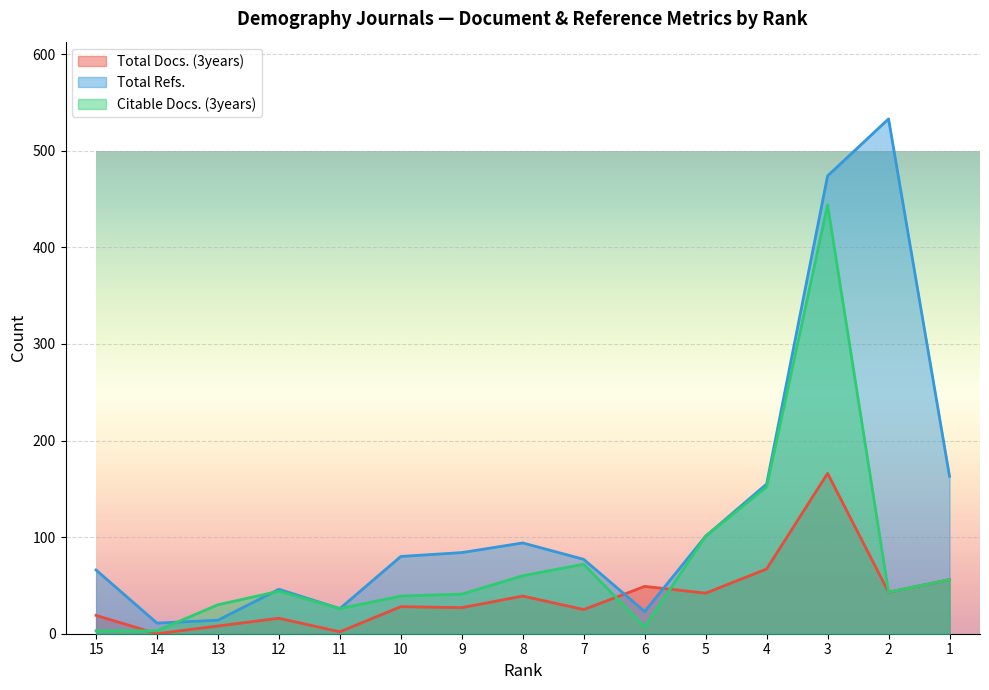

Which series has the widest spread of values?

Total Refs.